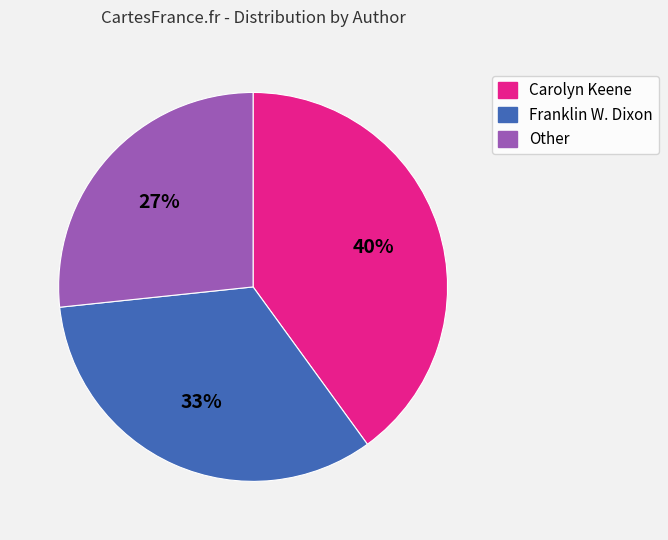

True or false: Carolyn Keene accounts for 46% of the total.

False